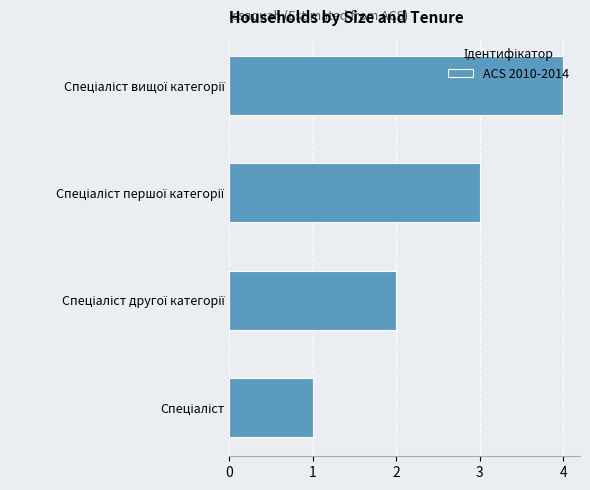

What is the greatest value displayed?

4